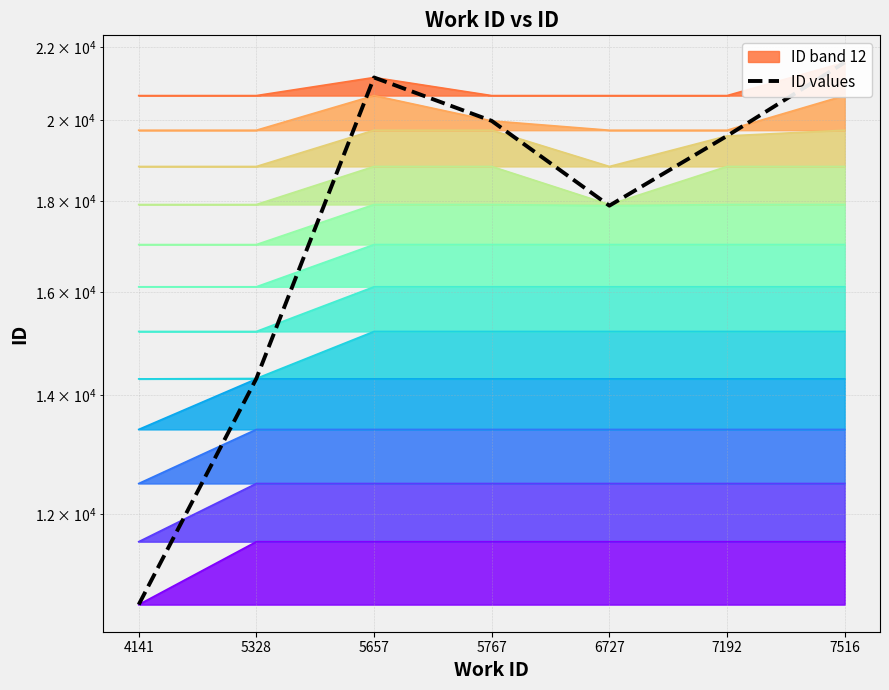

Is it true that the value at 5657 is 4355?

False